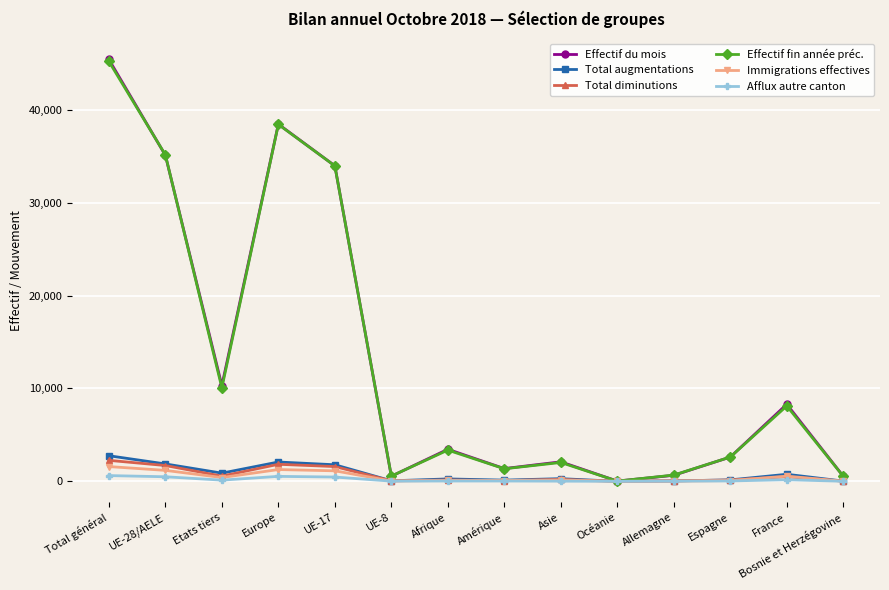

What is the label of the 13th point from the left?

France